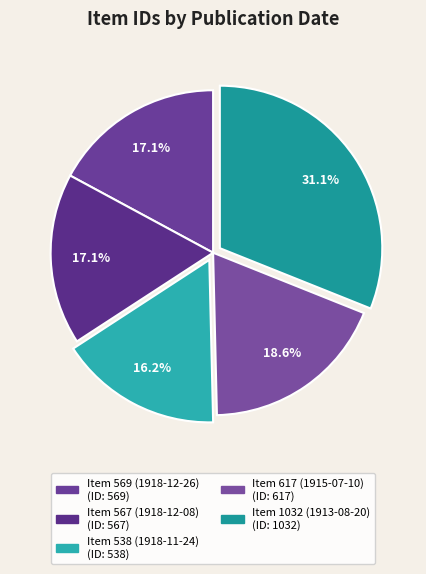

True or false: Item 567 (1918-12-08) accounts for 10% of the total.

False